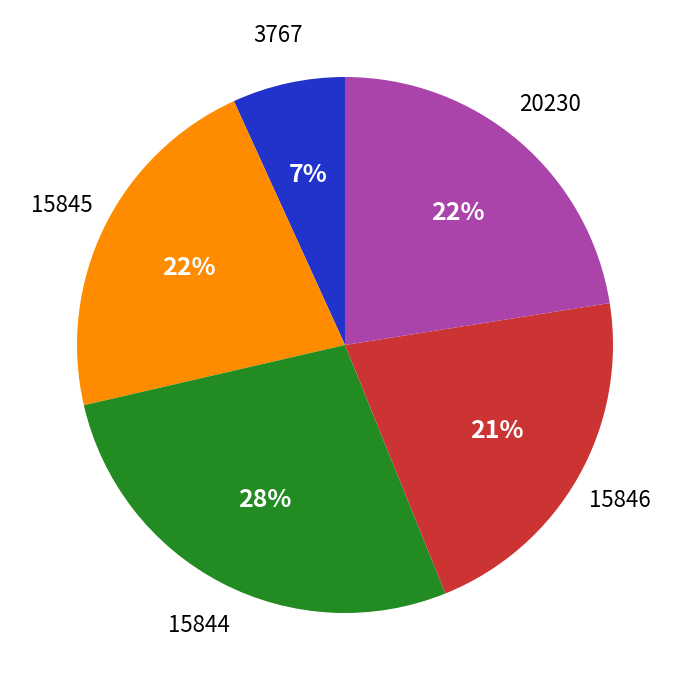

The 15844 slice represents 28% of the pie. True or false?

True